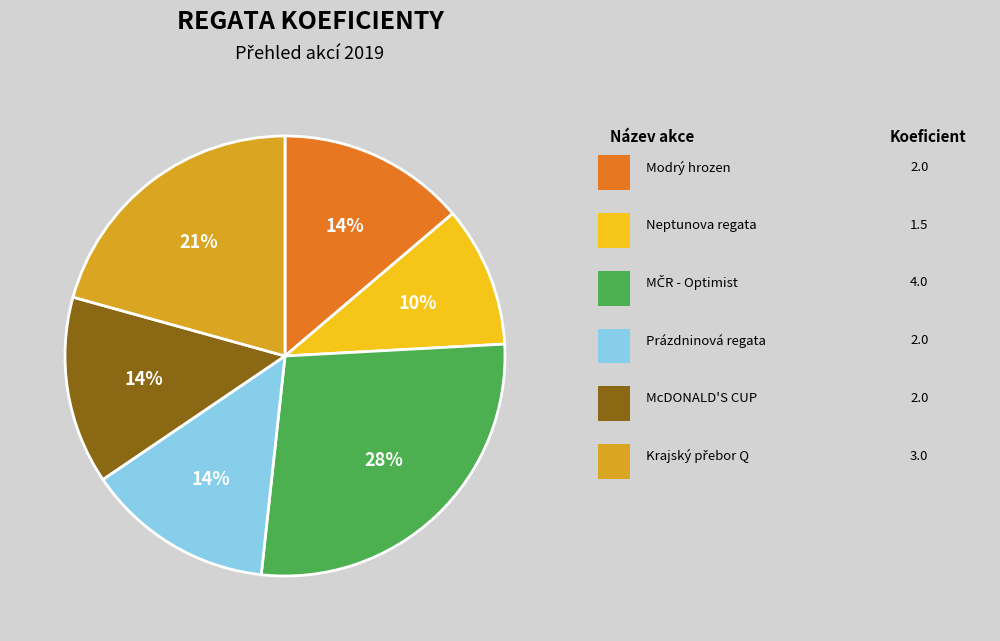

Does any single category account for the majority?

No